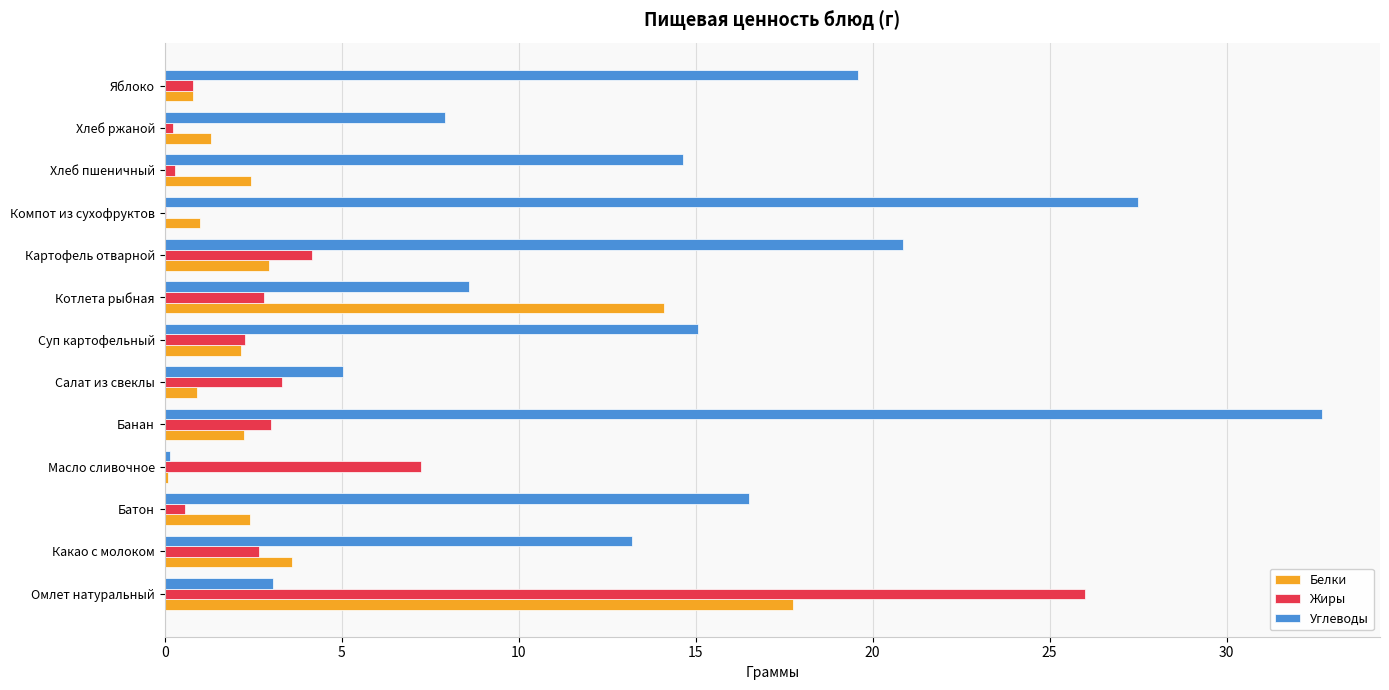

Count the number of categories in the chart.

13